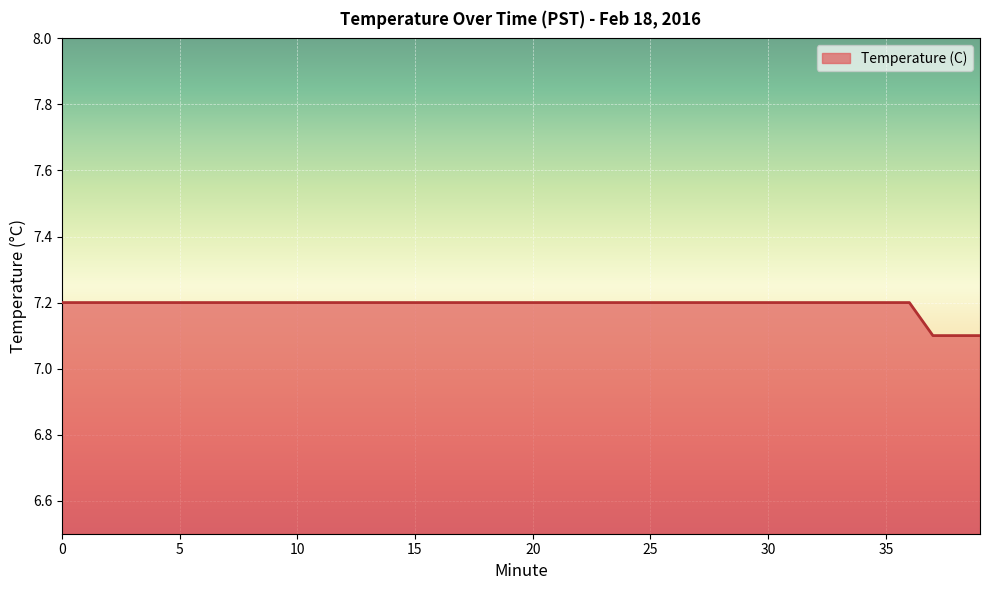

What is the greatest value displayed?

7.2